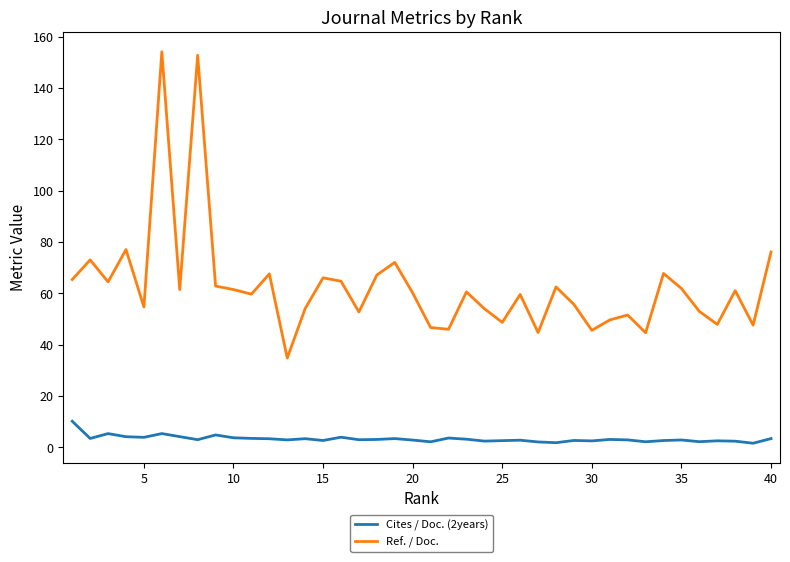

True or false: Cites / Doc. (2years) has more than 0 interior local peaks.

True